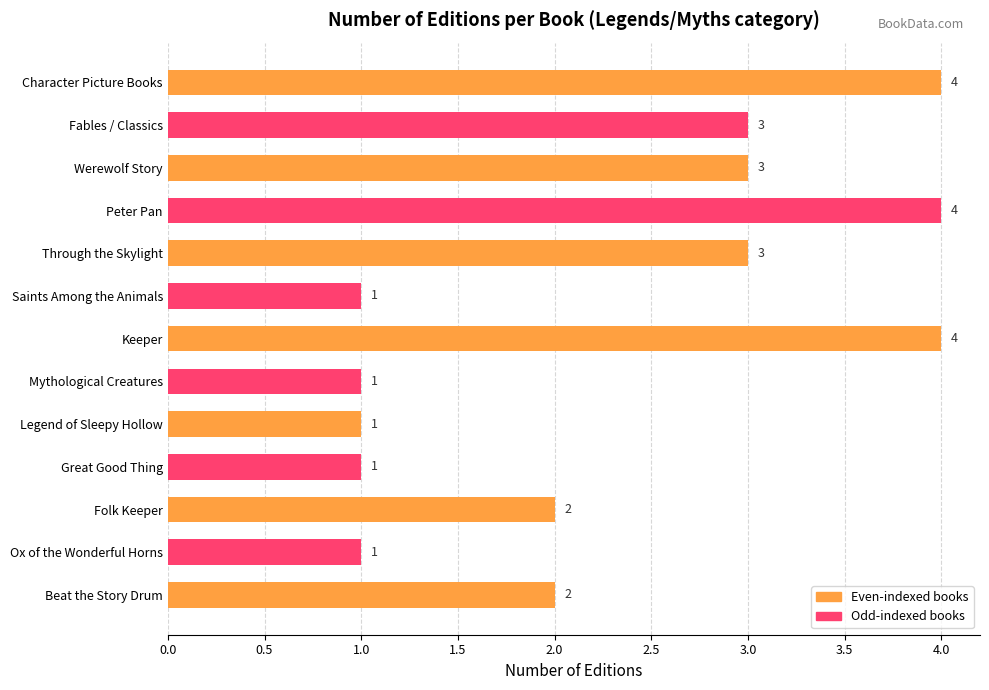

Approximately how many times larger is the value at Ox of the Wonderful Horns compared to Folk Keeper?

0.5